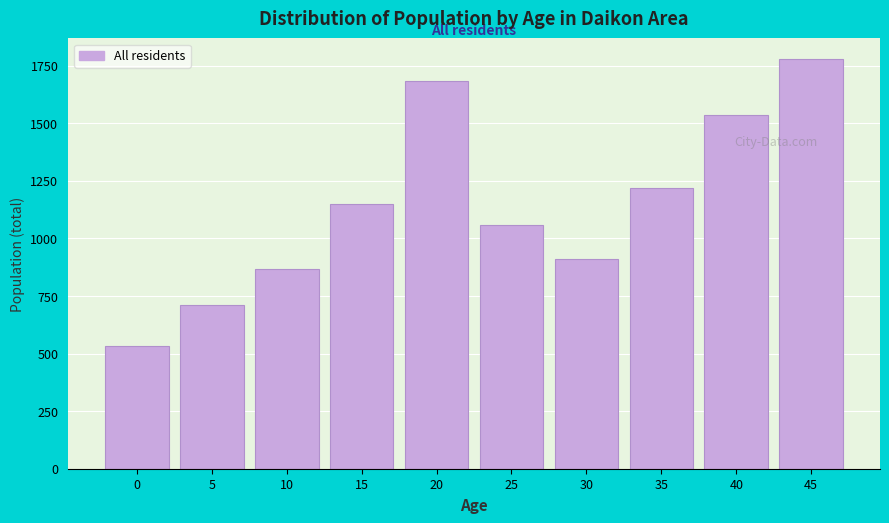

Reading left to right, extract all data points from this chart.

534	713	869	1149	1686	1059	913	1219	1537	1780